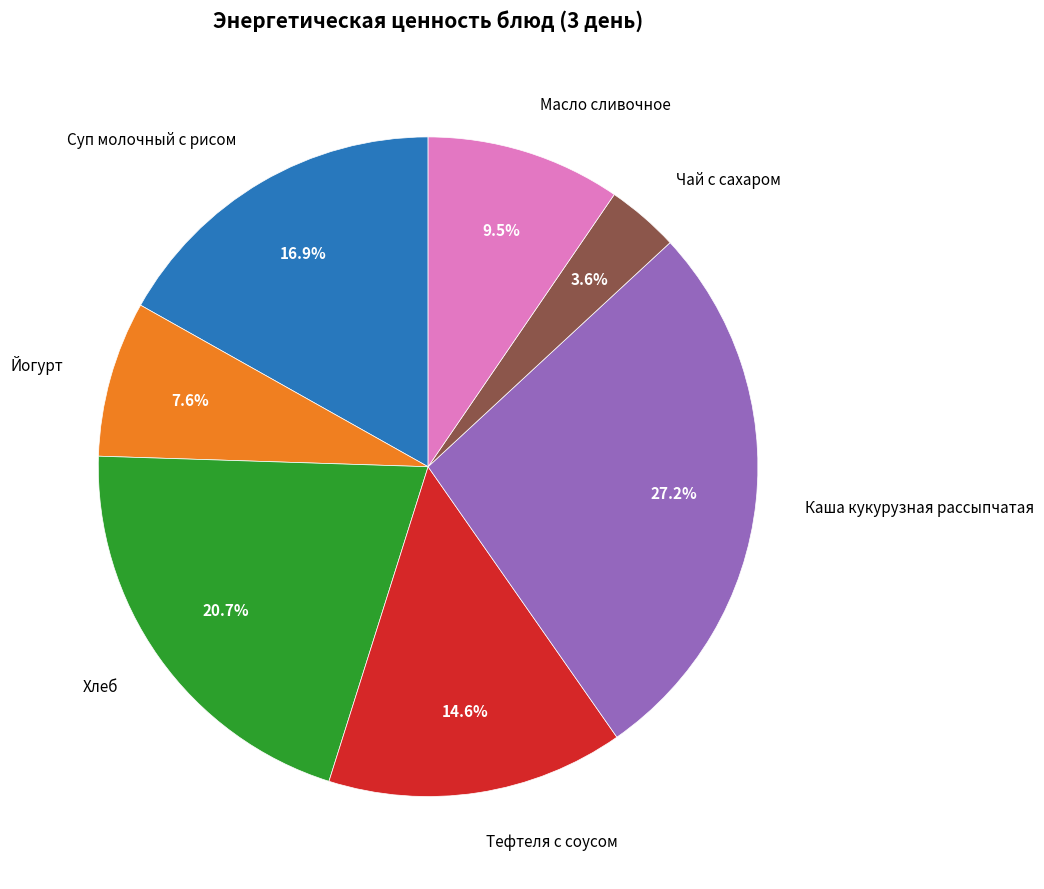

Is there a majority slice in this chart?

No